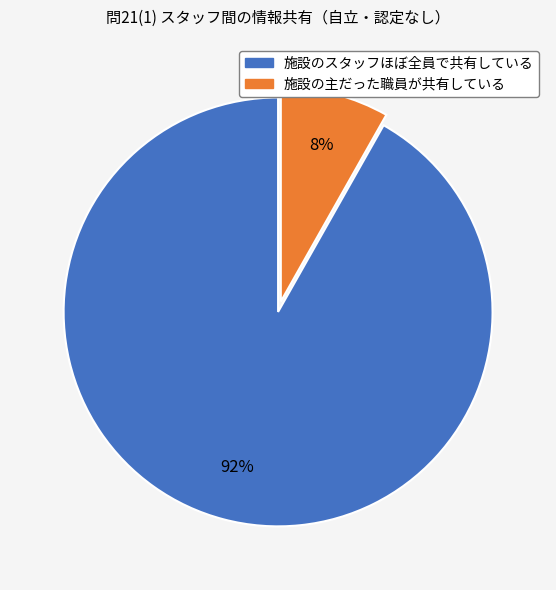

Is there any slice that represents more than half of the pie?

Yes